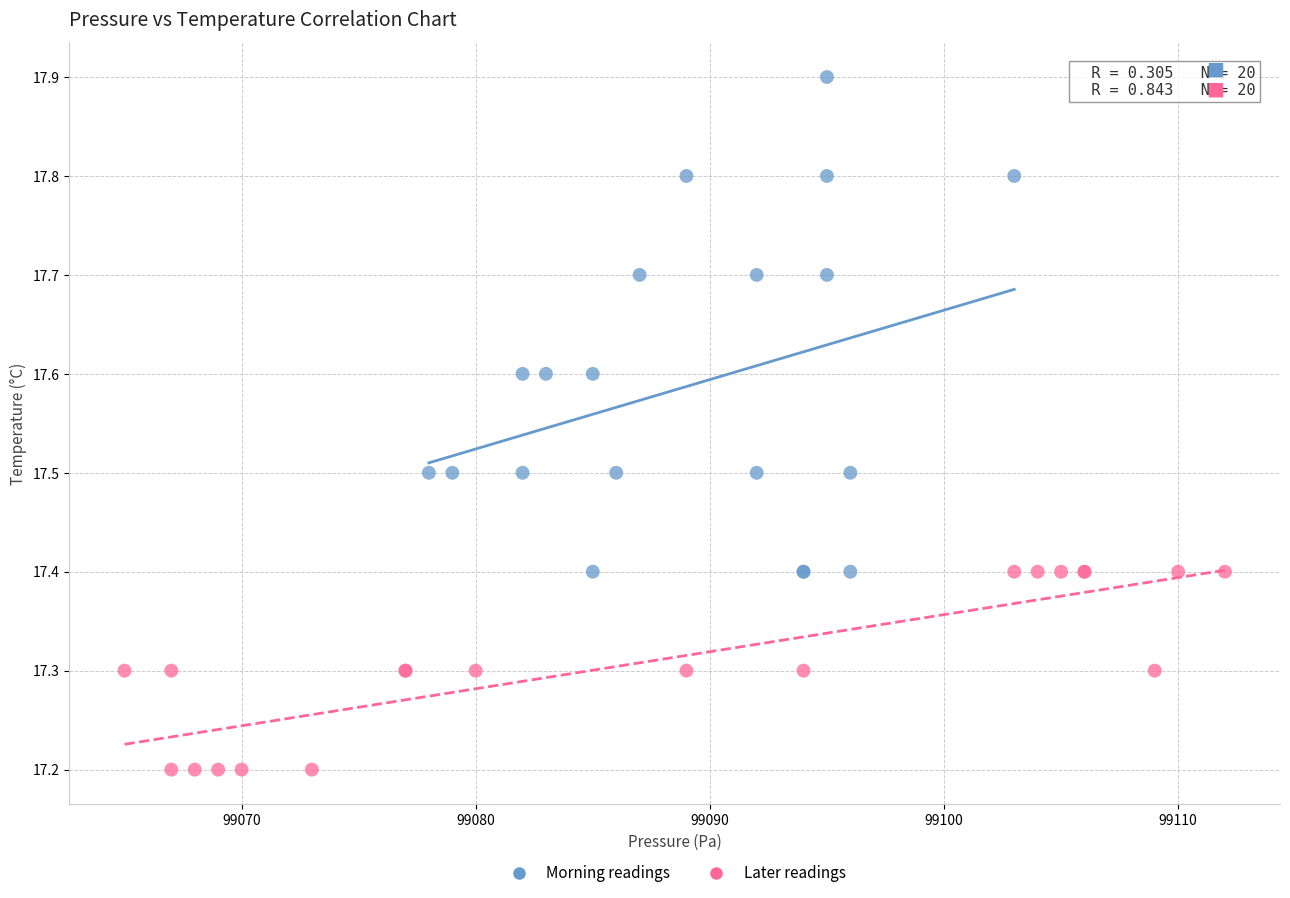

What are all the series names shown in the legend?

Morning readings, Later readings